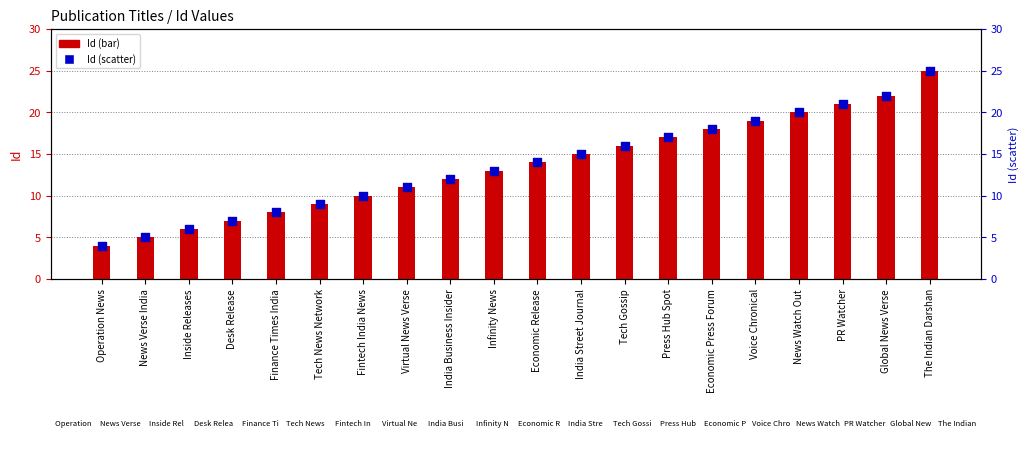

Which series has the largest total across all categories?

Id